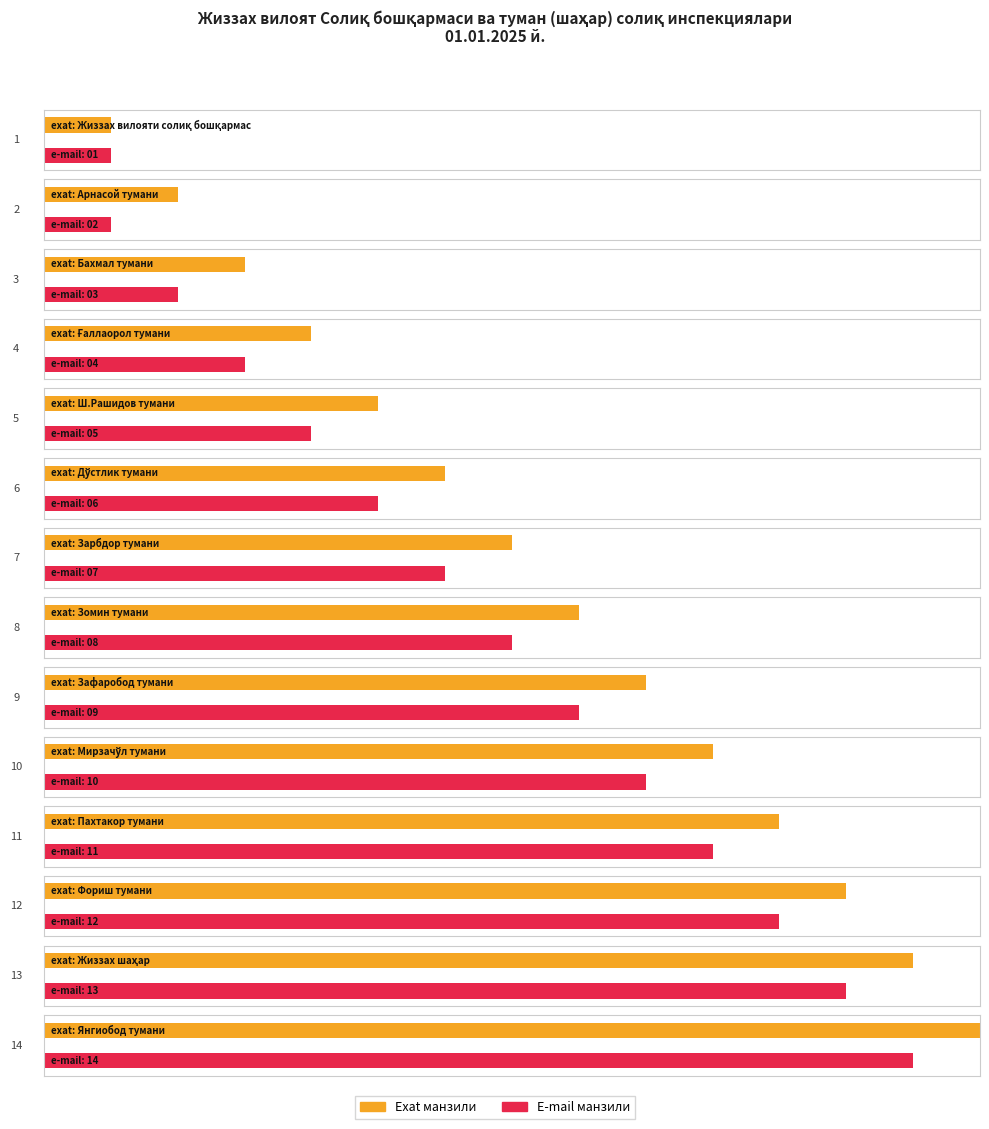

How many data points are less than 8?

7